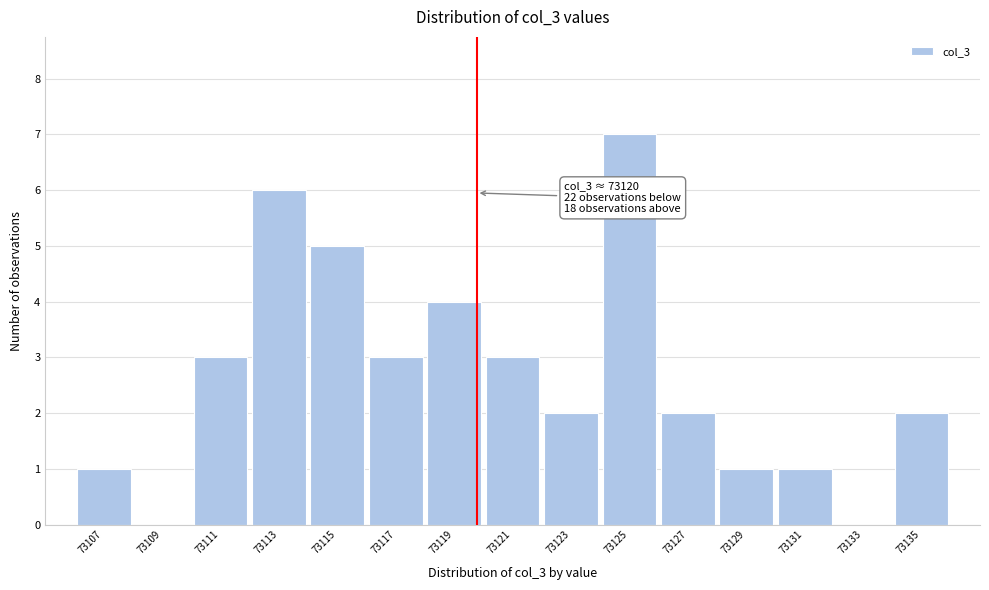

Reading left to right, list all the values displayed in this chart.

73107=1	73109=0	73111=3	73113=6	73115=5	73117=3	73119=4	73121=3	73123=2	73125=7	73127=2	73129=1	73131=1	73133=0	73135=2